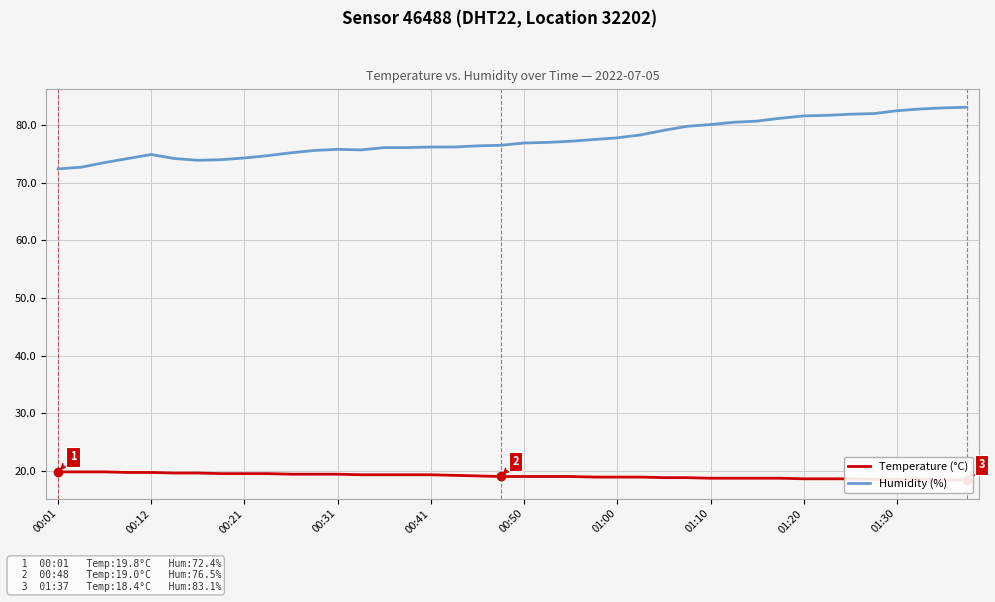

What is the lowest value of the Humidity (%) series?

72.4